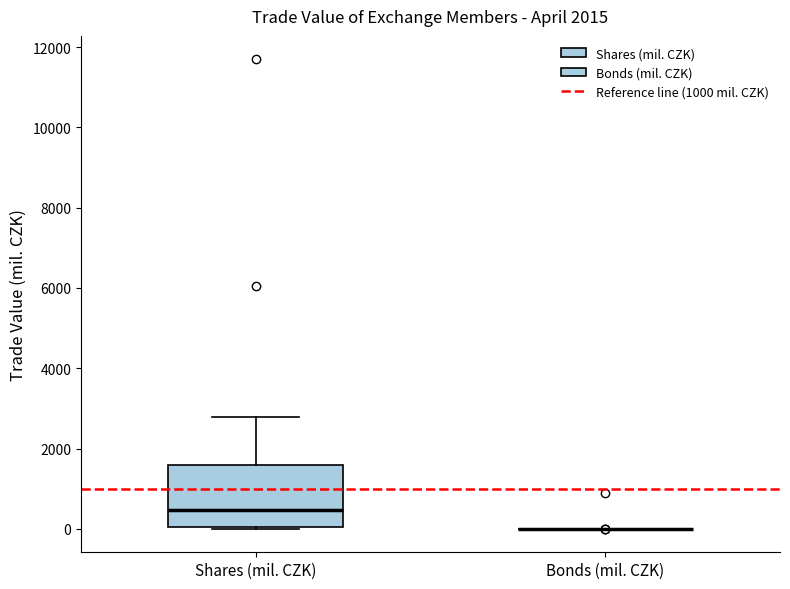

Where does the median line of the box for Shares (mil. CZK) sit on the y-axis? The values are not printed on the chart, so give them approximately, as read against the axis.

400